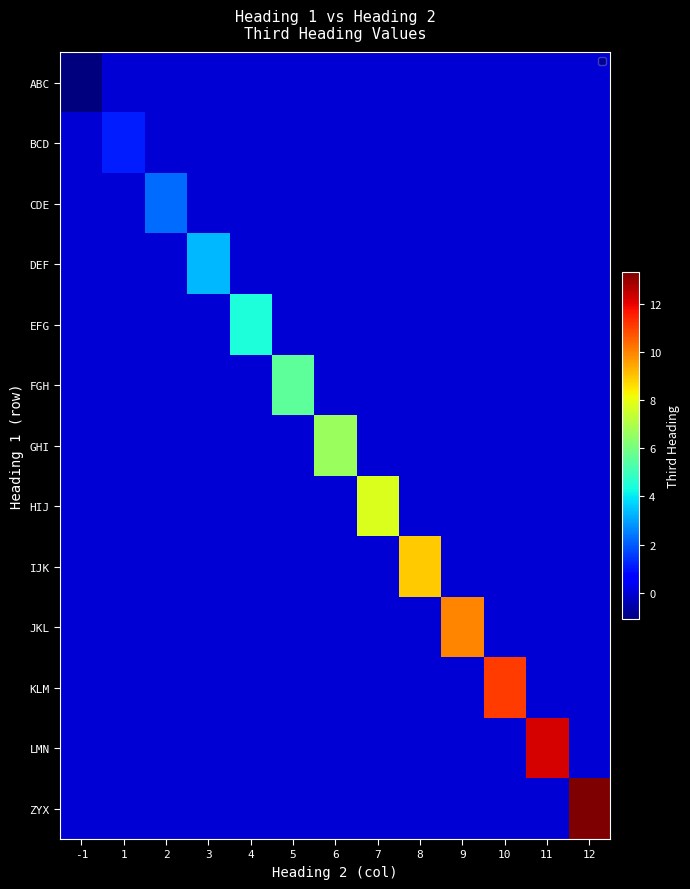

What is the spread (max minus min) of values at -1?

1.1